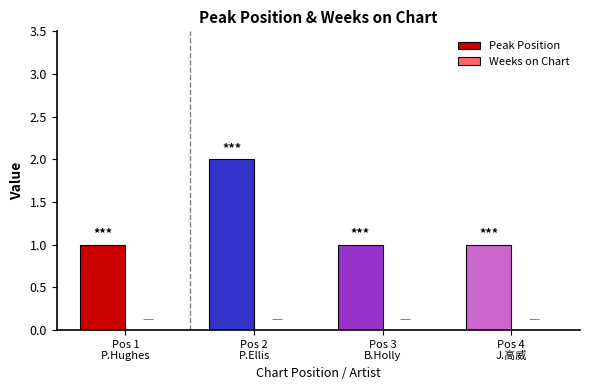

How many bars are there in total?

4